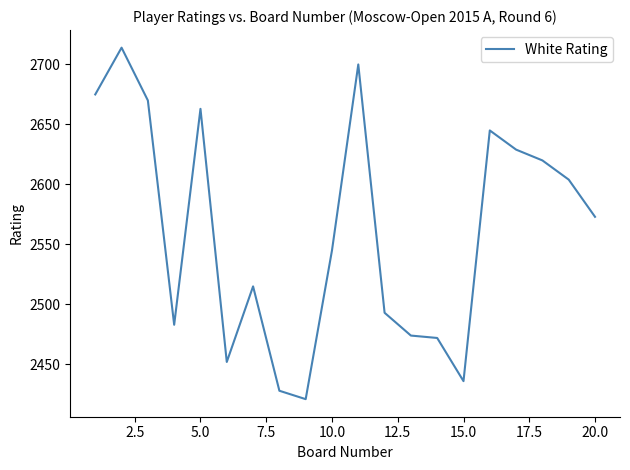

What is the difference between the maximum and minimum values?

293